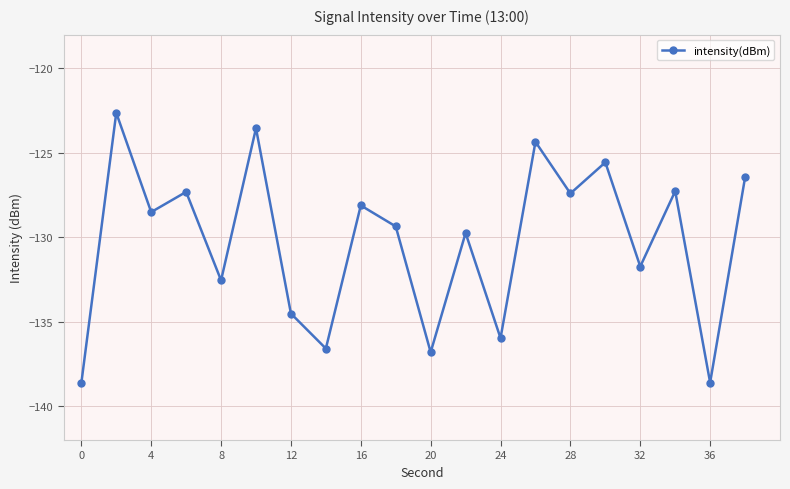

What is the greatest value displayed?

-122.6